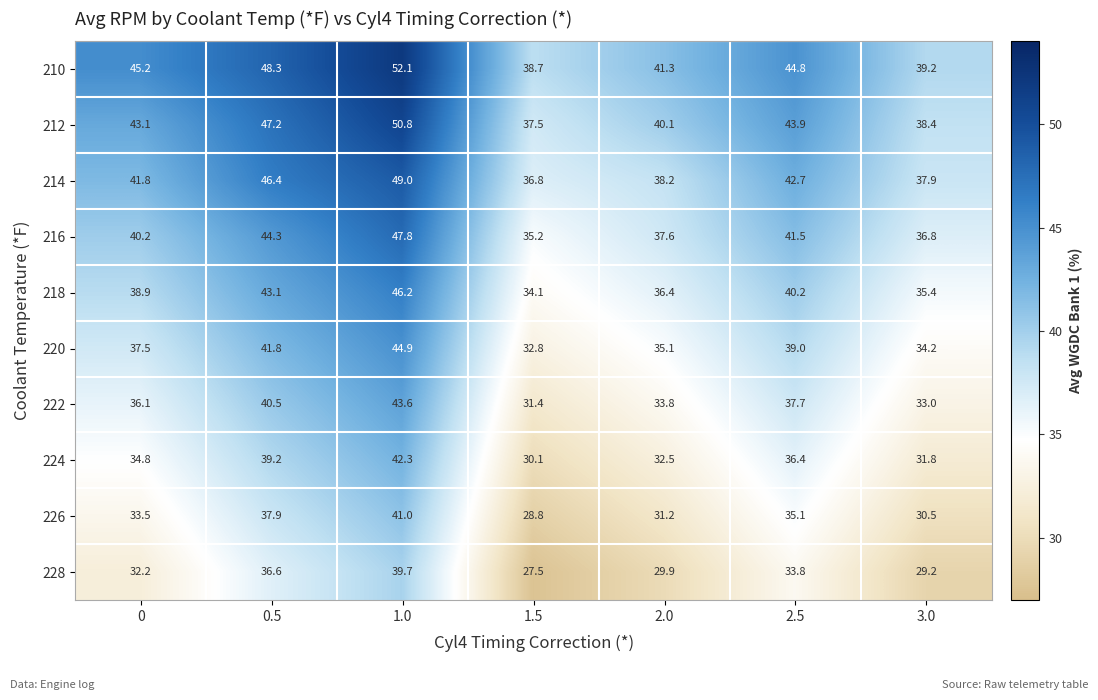

At how many categories does at least one series exceed 36?

7